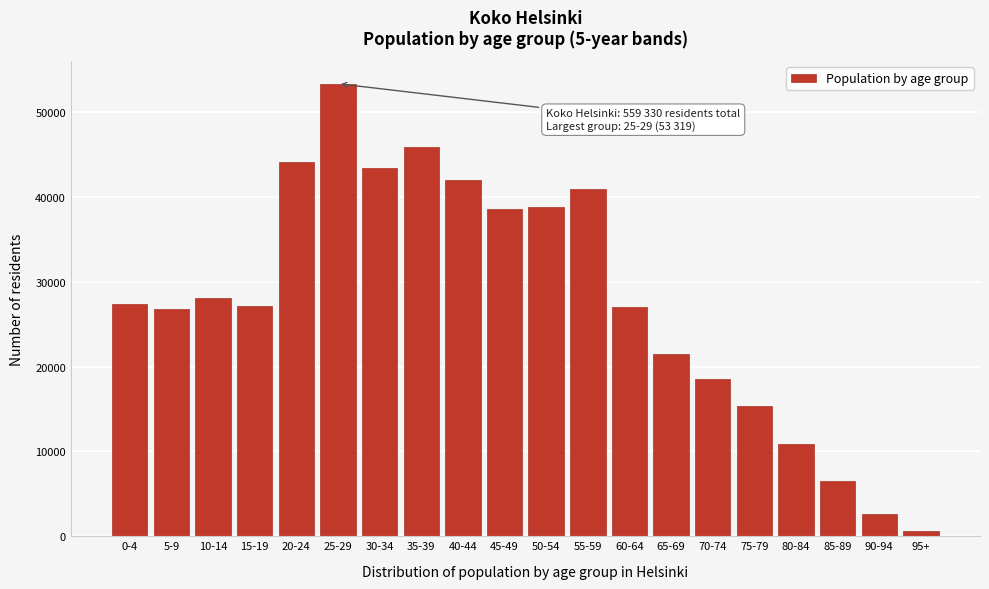

What is the label of the 4th bar from the right?

80-84